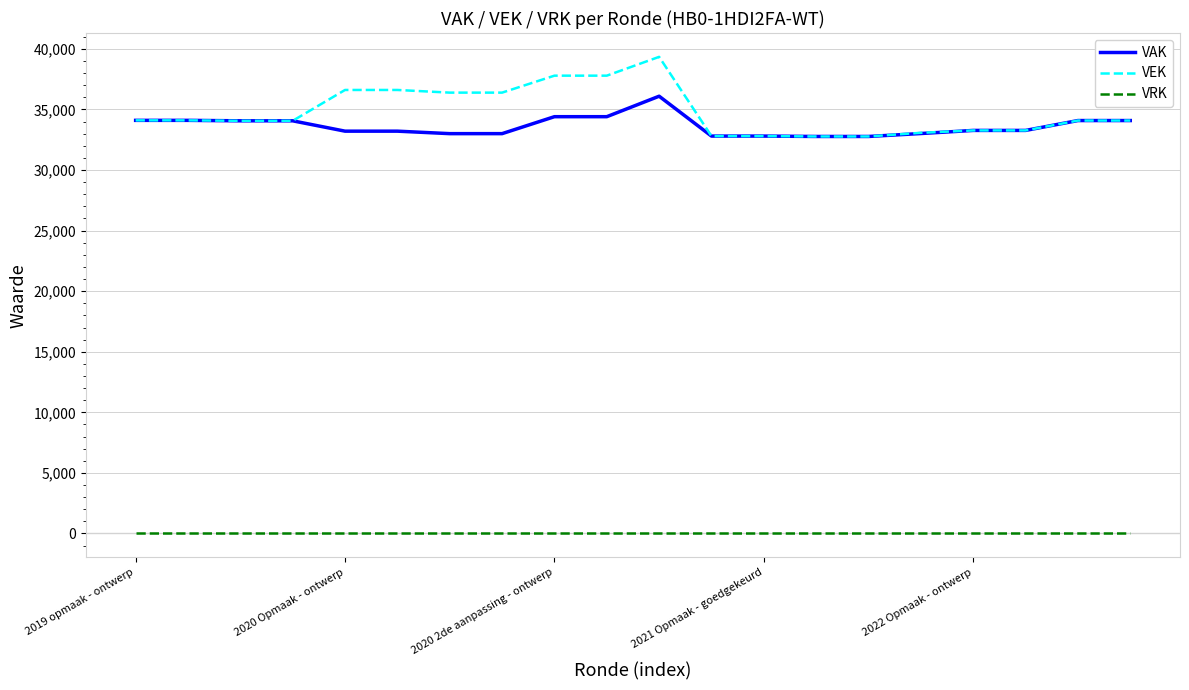

What is the sum of all VAK values?

672528